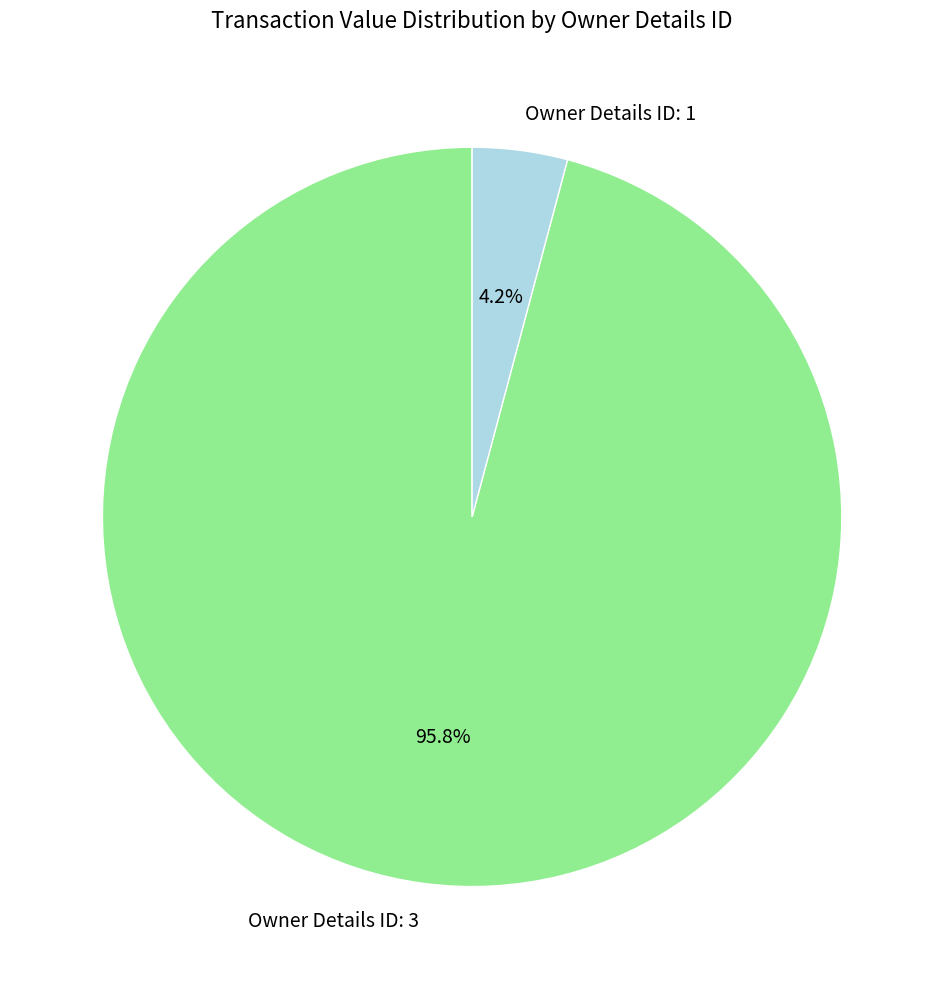

What is the largest slice in the pie chart?

Owner Details ID: 3